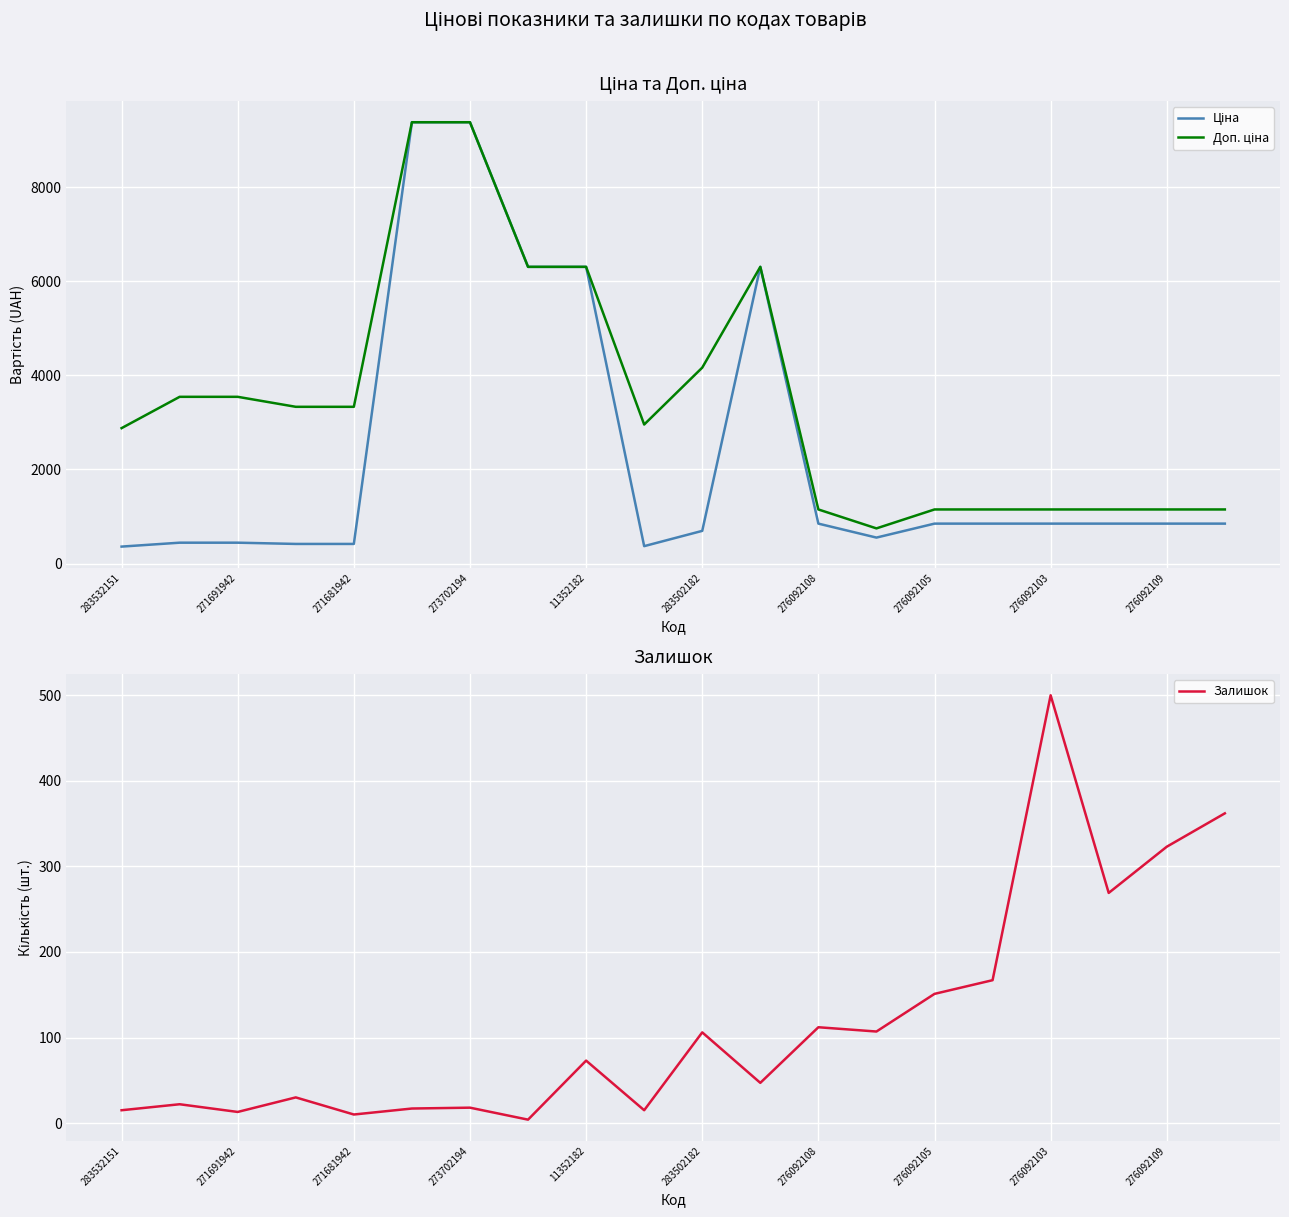

True or false: Залишок has a value of 166 at 283502182.

False